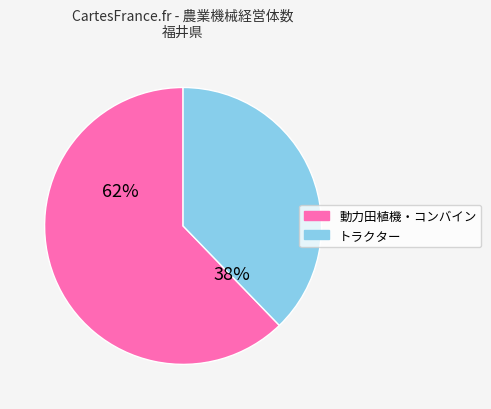

The 動力田植機・コンバイン slice represents 48% of the pie. True or false?

False